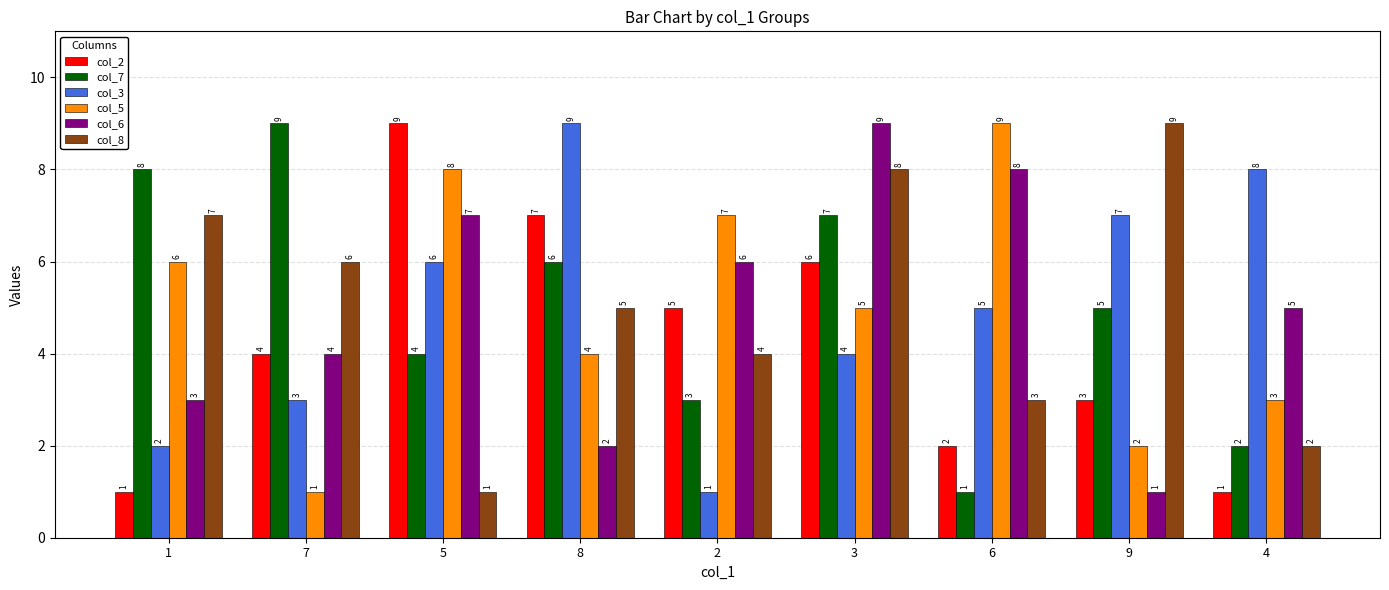

What is the difference between the maximum and minimum values in the col_7 series?

8